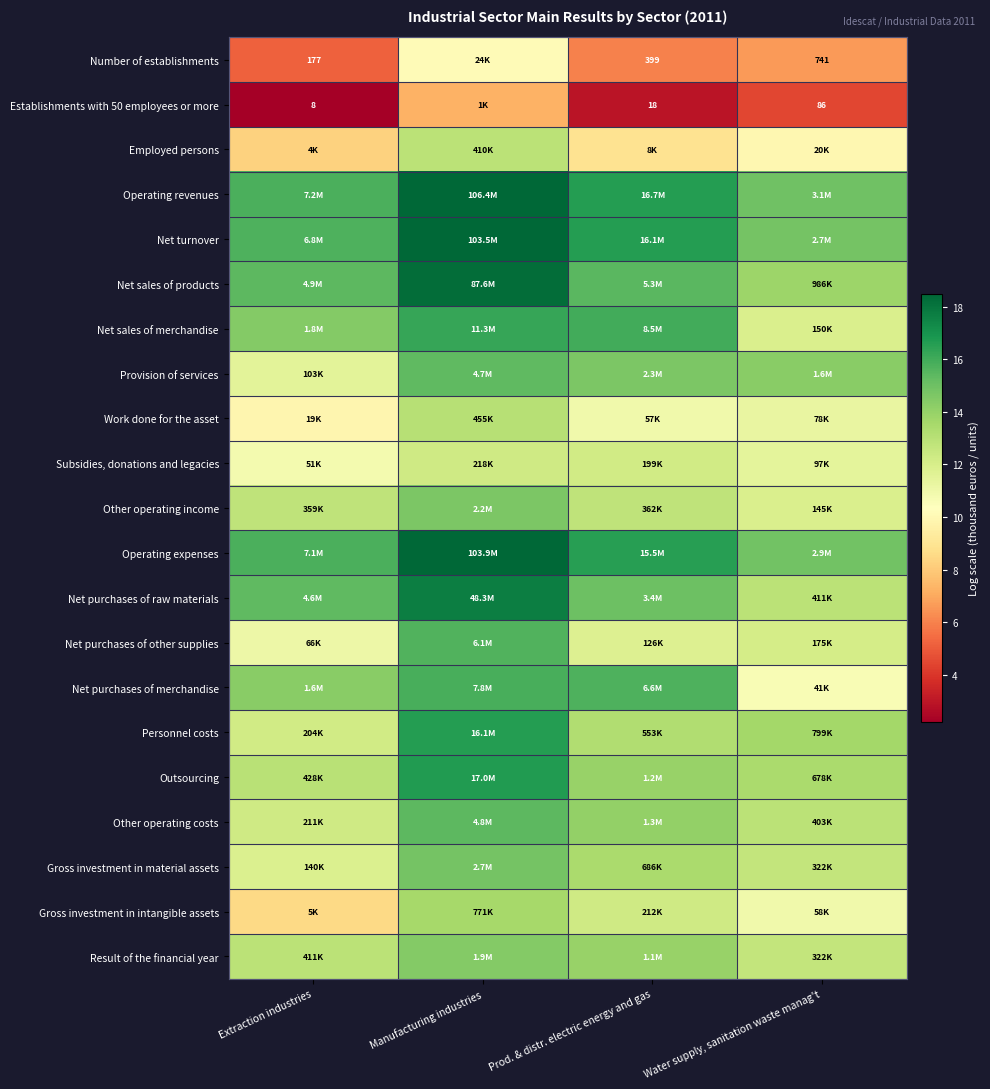

List the series in order of their peak value, highest first.

Operating revenues, Operating expenses, Net turnover, Net sales of products, Net purchases of raw materials, Outsourcing, Personnel costs, Net sales of merchandise, Net purchases of merchandise, Net purchases of other supplies, Other operating costs, Provision of services, Gross investment in material assets, Other operating income, Result of the financial year, Gross investment in intangible assets, Work done for the asset, Employed persons, Subsidies, donations and legacies, Number of establishments, Establishments with 50 employees or more